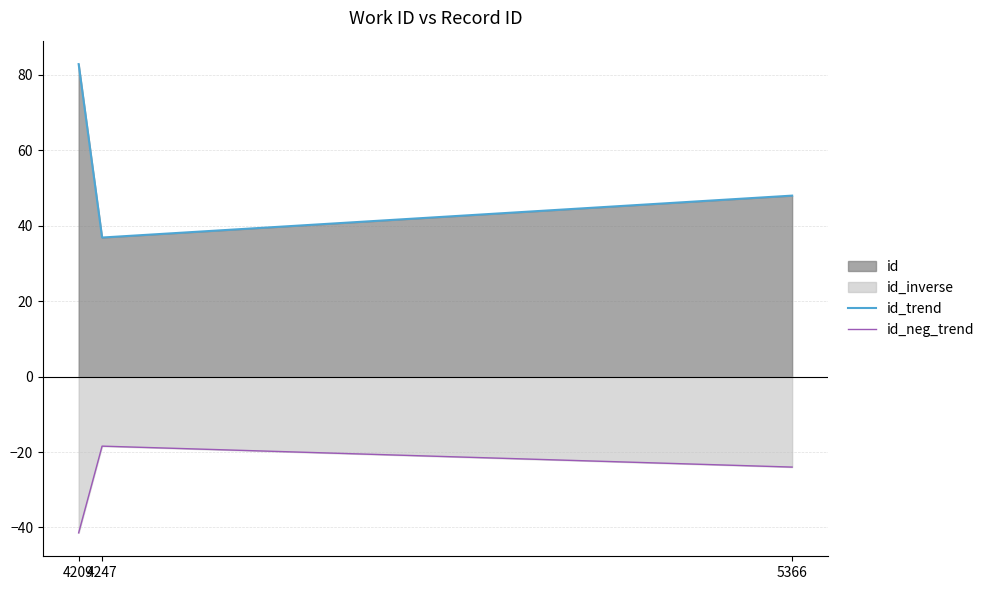

Rank the categories by id_neg_trend value from highest to lowest.

4247, 5366, 4209